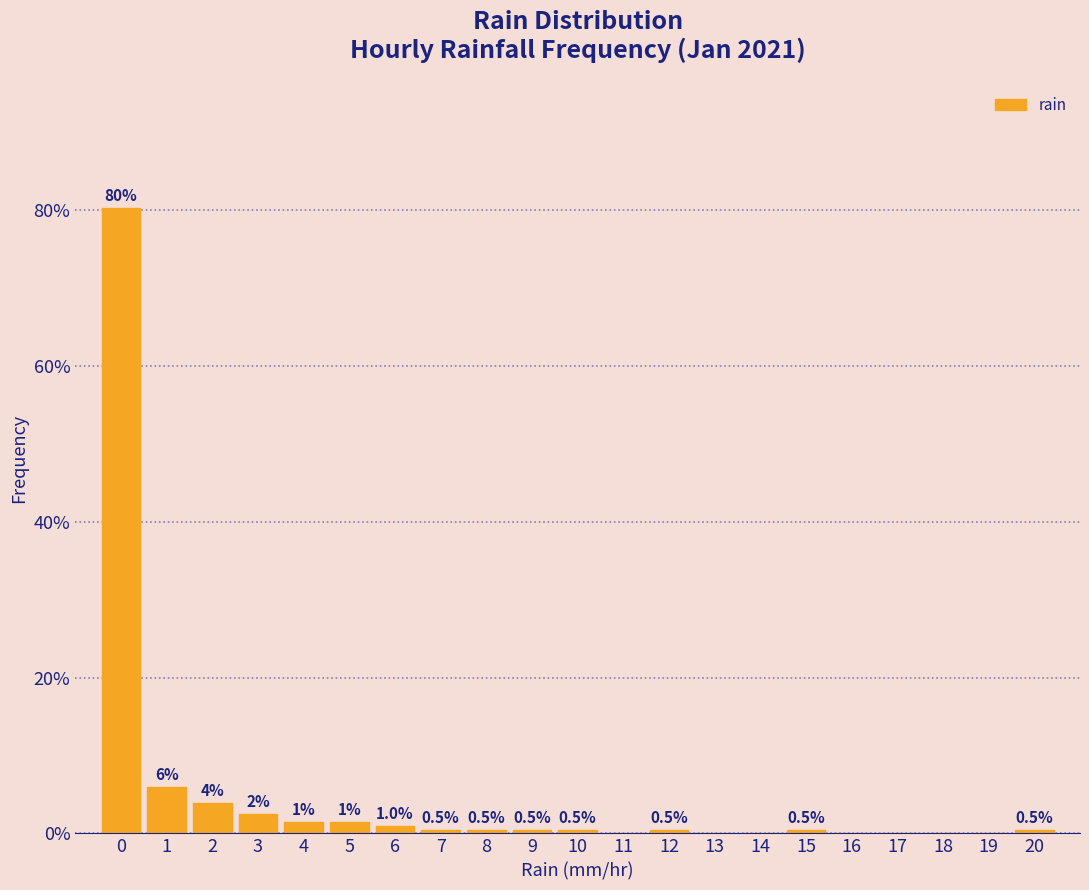

Which range on the x-axis has the tallest bar?

-0.5 to 0.5